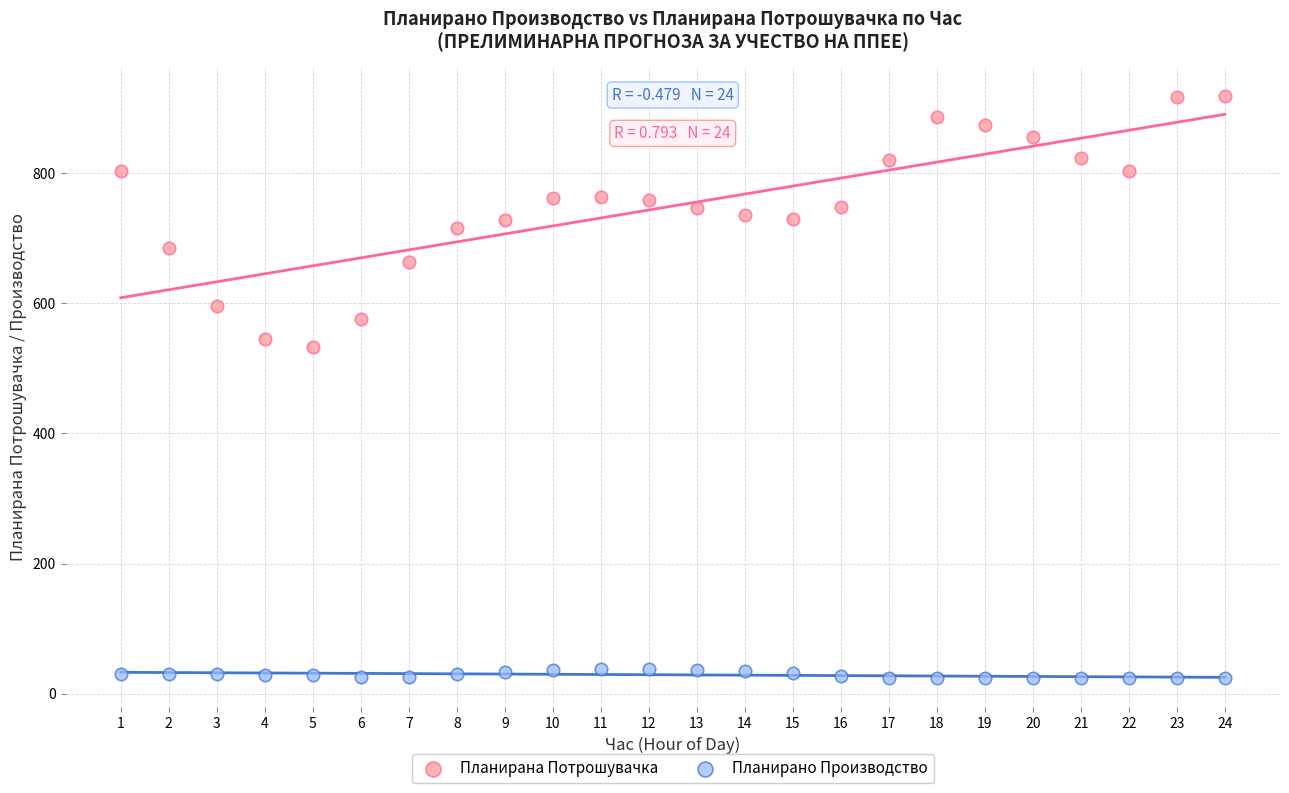

Which series has the widest spread of Y values?

Планирана Потрошувачка